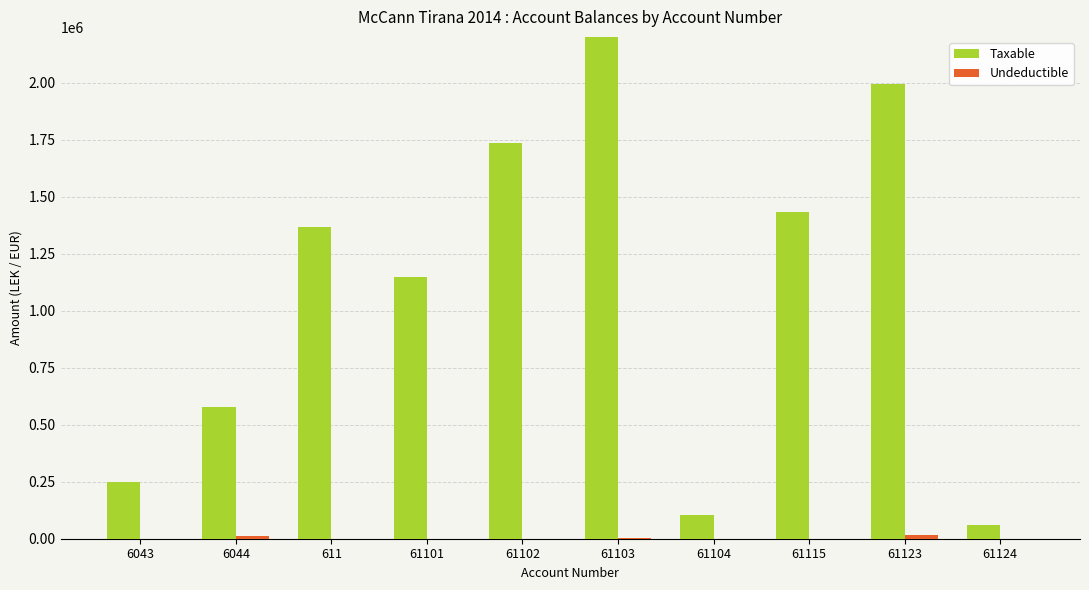

How many bars are there in each group?

2